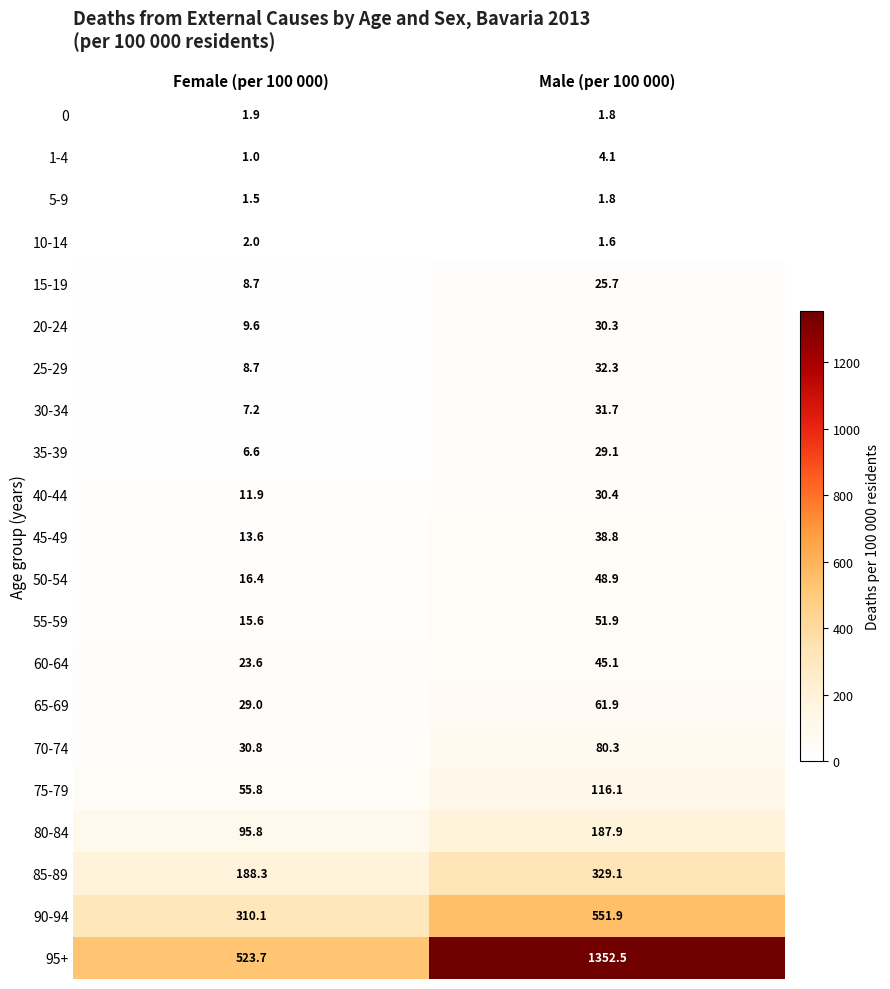

True or false: 60-64 has a value of 13.8 at Female (per 100 000).

False